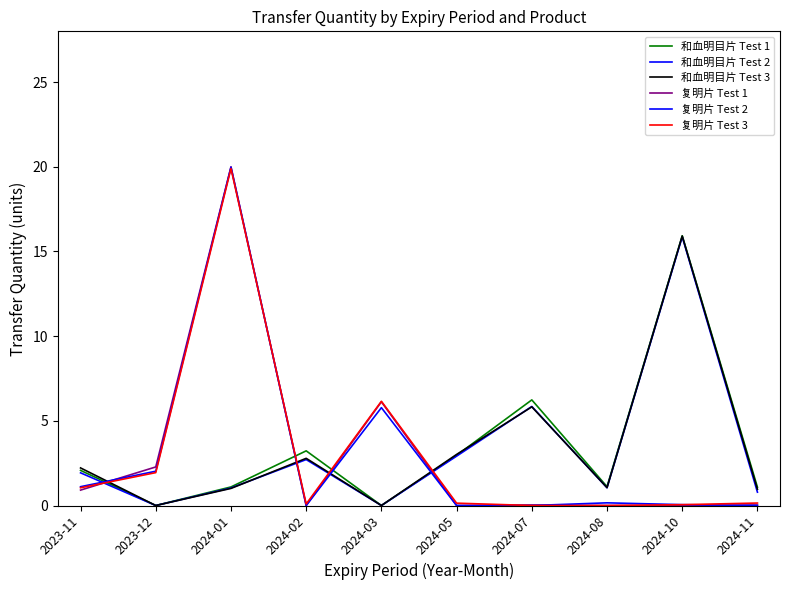

Reading left to right, extract all data points from this chart.

和血明目片 Test 1: 2.1	0.0	1.1	3.2	0.0	3.0	6.2	1.1	15.9	1.1
和血明目片 Test 2: 1.9	0.0	1.0	2.7	0.0	2.9	5.8	1.0	15.9	0.8
和血明目片 Test 3: 2.2	0.0	1.0	2.8	0.0	3.0	5.8	1.1	15.9	1.0
复明片 Test 1: 0.9	2.3	20.0	0.0	6.1	0.0	0.0	0.0	0.0	0.0
复明片 Test 2: 1.1	2.0	20.0	0.0	5.8	0.0	0.0	0.2	0.1	0.0
复明片 Test 3: 1.0	1.9	19.9	0.1	6.2	0.1	0.0	0.0	0.0	0.1